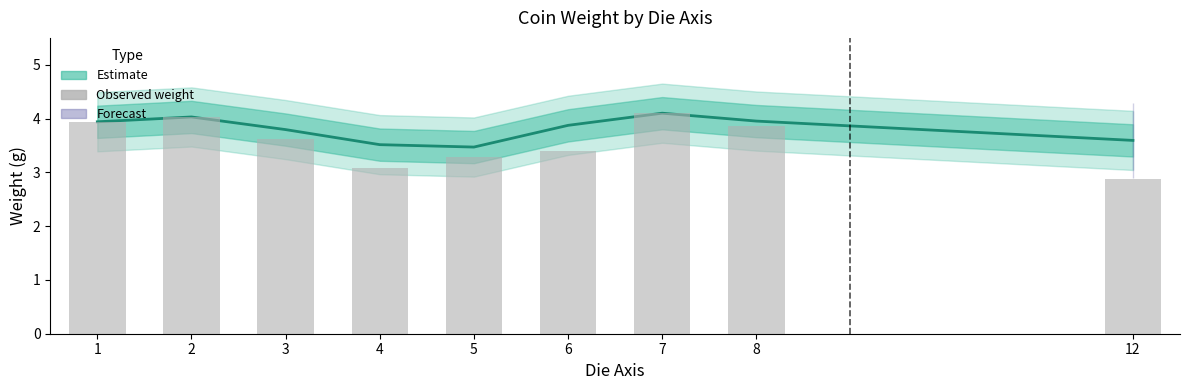

Rank the categories by value from lowest to highest.

12, 4, 5, 6, 3, 8, 1, 2, 7